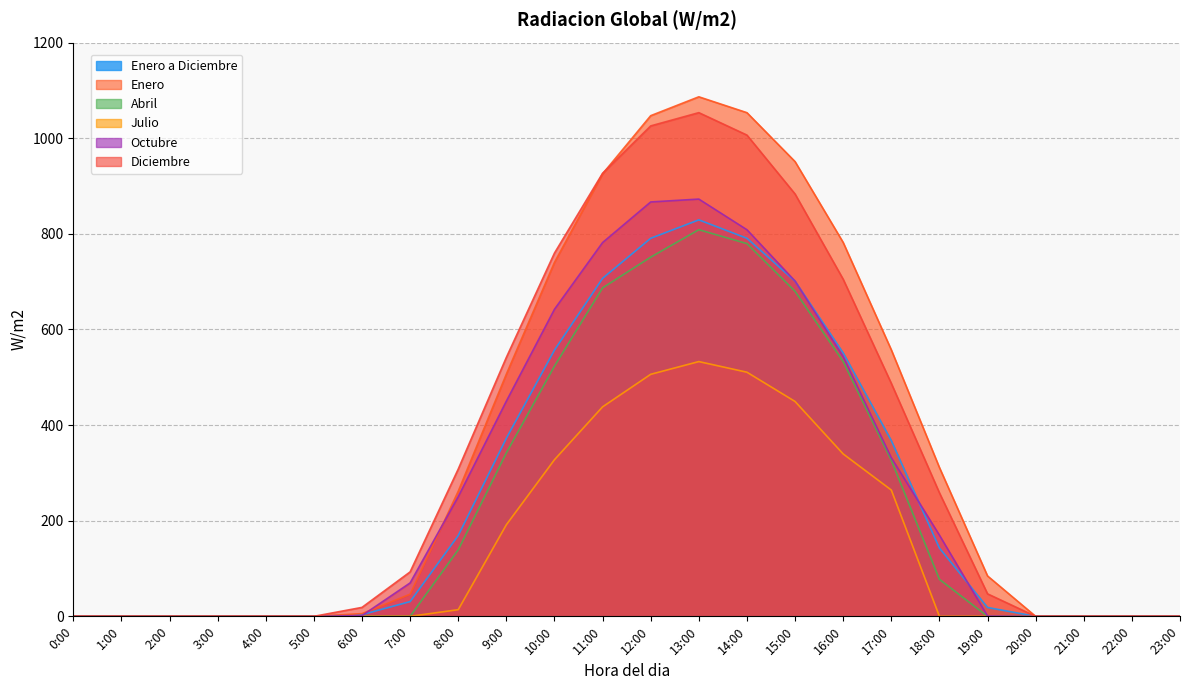

At how many categories does at least one series exceed 947?

4